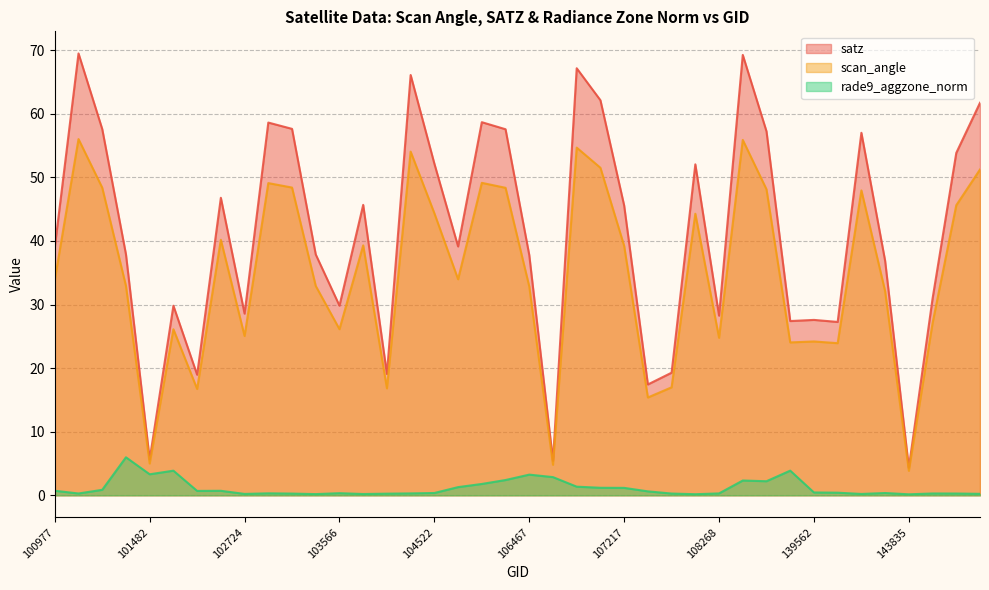

At which category does the chart reach its minimum across all series?

143835